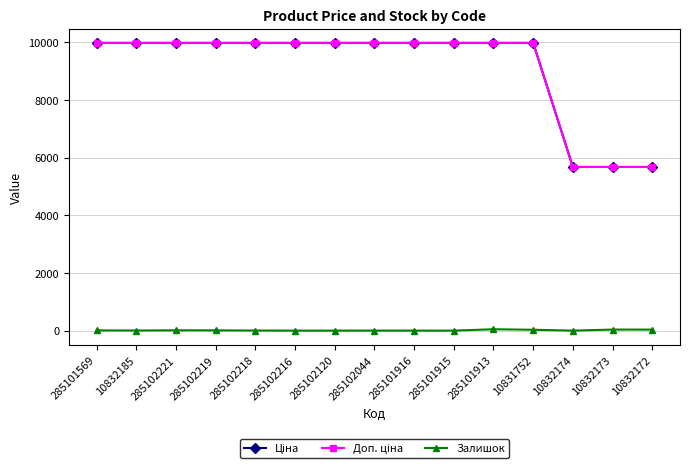

Is this an area chart (filled region under the line)?

No